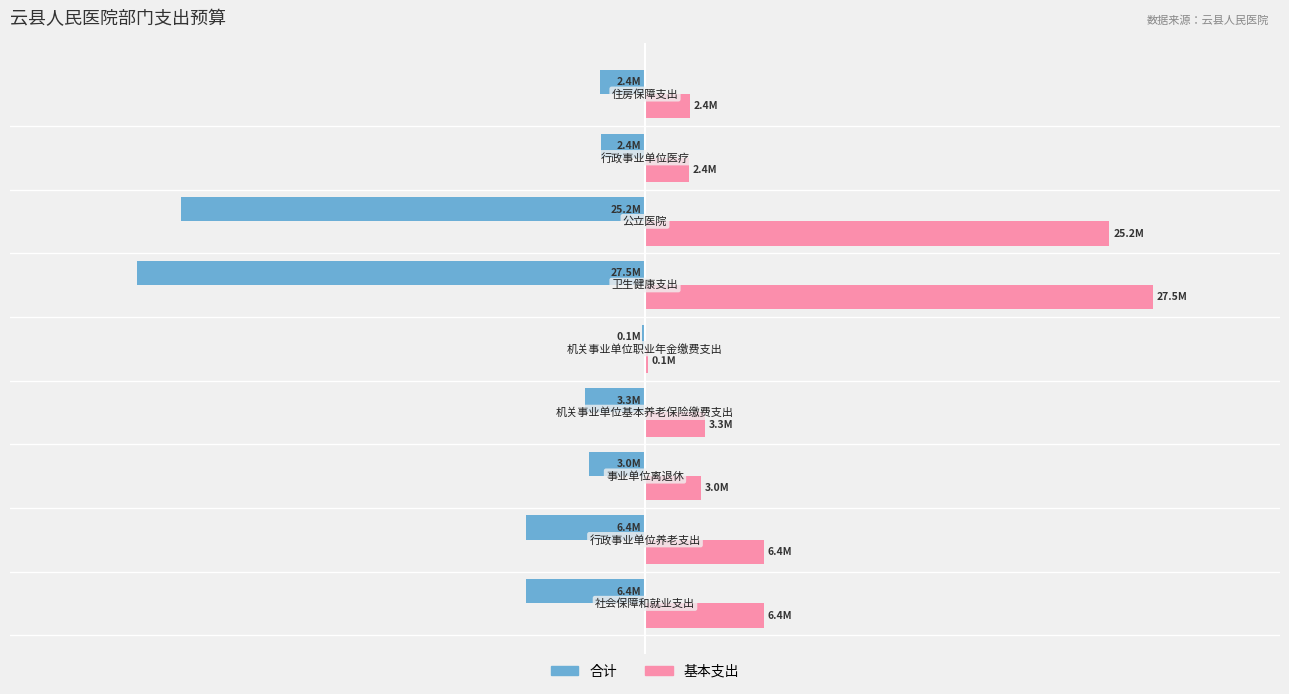

What are all the series names shown in the legend?

合计, 基本支出